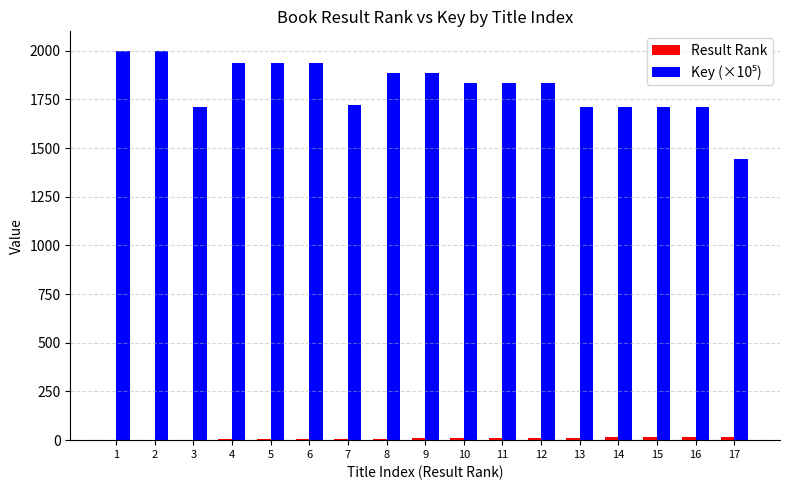

How many series are shown in this chart?

2